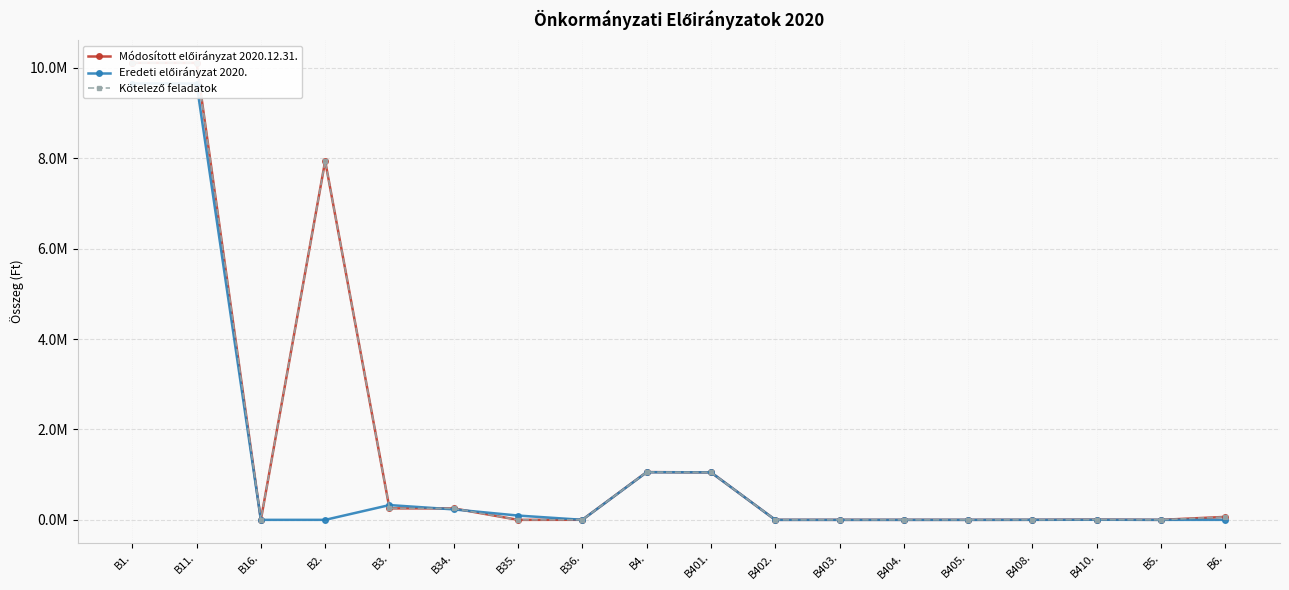

What is the average value of the Módosított előirányzat 2020.12.31. series?

1714008